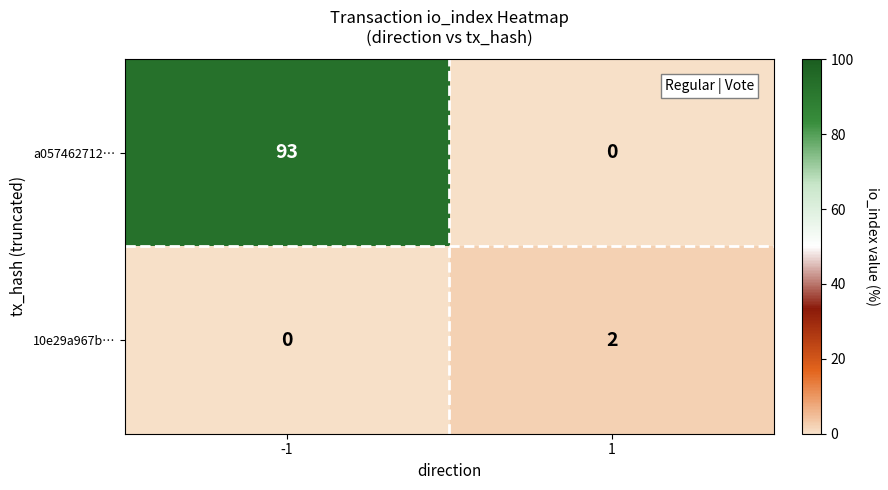

Reading left to right, transcribe all the data shown in this chart.

a057462712…: -1=93	1=0
10e29a967b…: -1=0	1=2